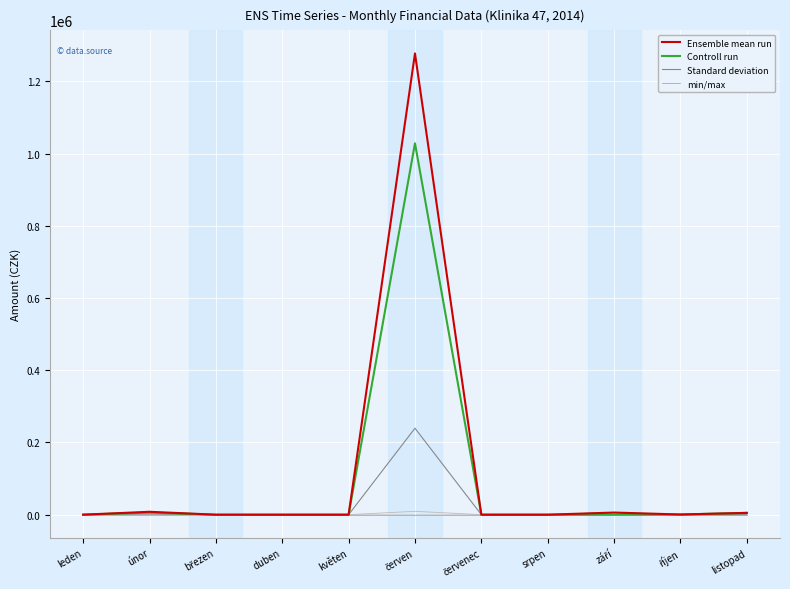

True or false: min/max and Ensemble mean run intersect in this chart.

False